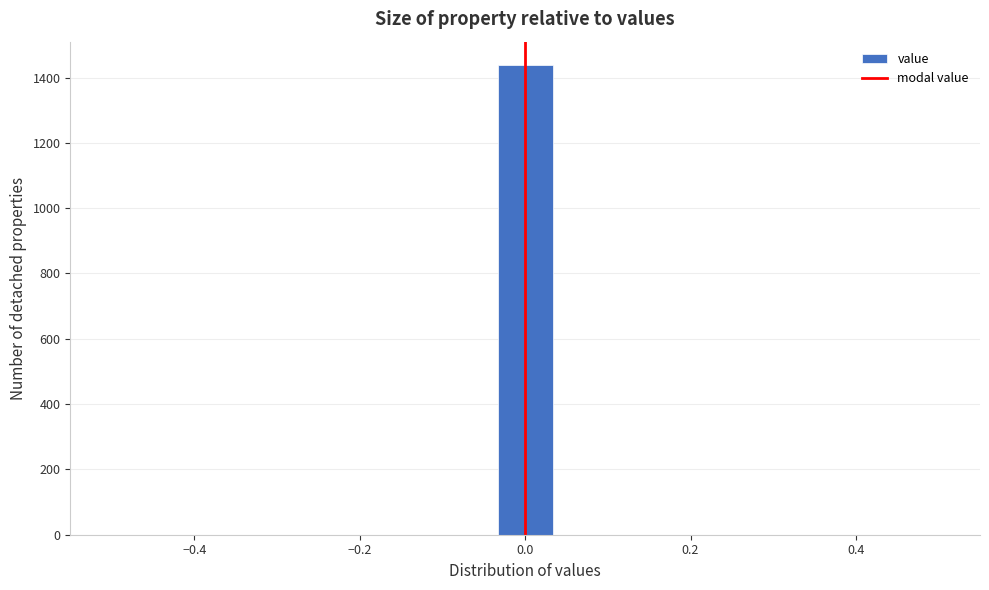

Around what value on the x-axis is the tallest bar? Give the approximate position of its centre, as read against the axis.

0.00